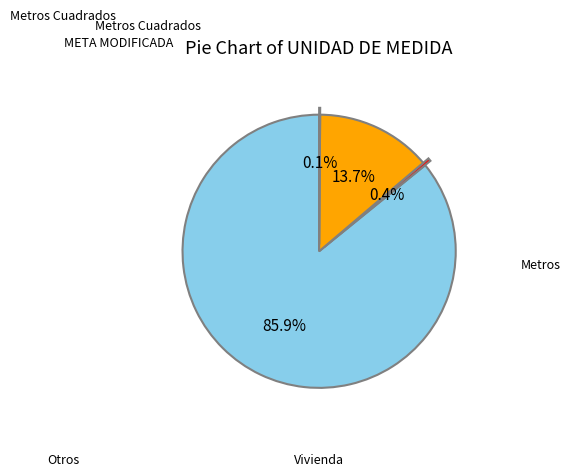

Is there a majority slice in this chart?

Yes